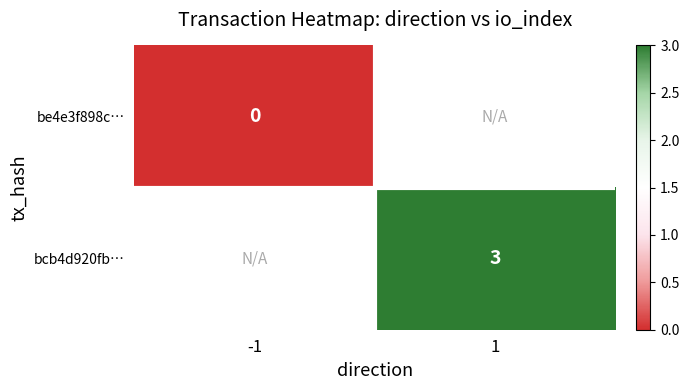

How many data points does each series have?

2